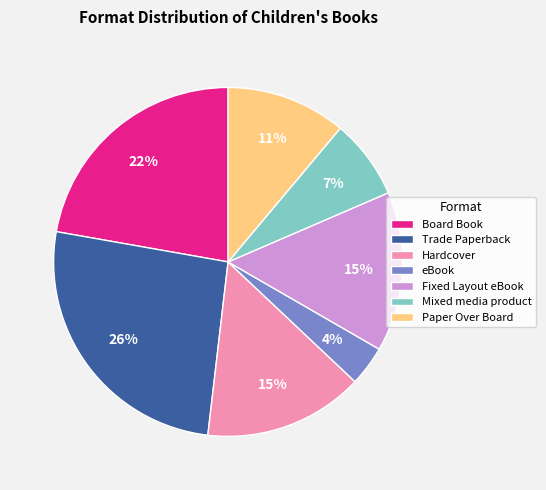

What is the smallest slice in the pie chart?

eBook